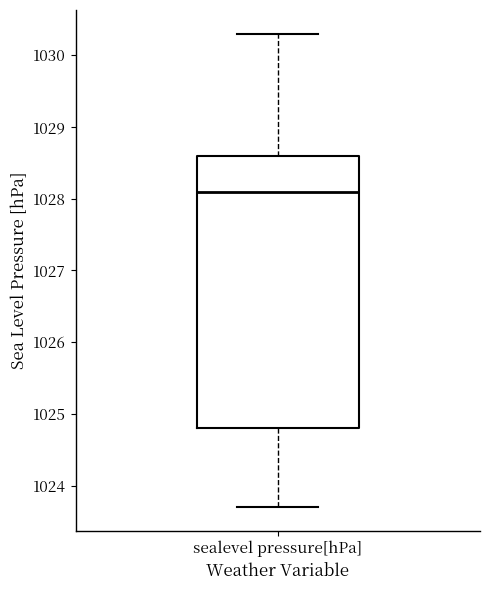

Where does the lower whisker of the box for sealevel pressure[hPa] end on the y-axis? The values are not printed on the chart, so give them approximately, as read against the axis.

1023.7